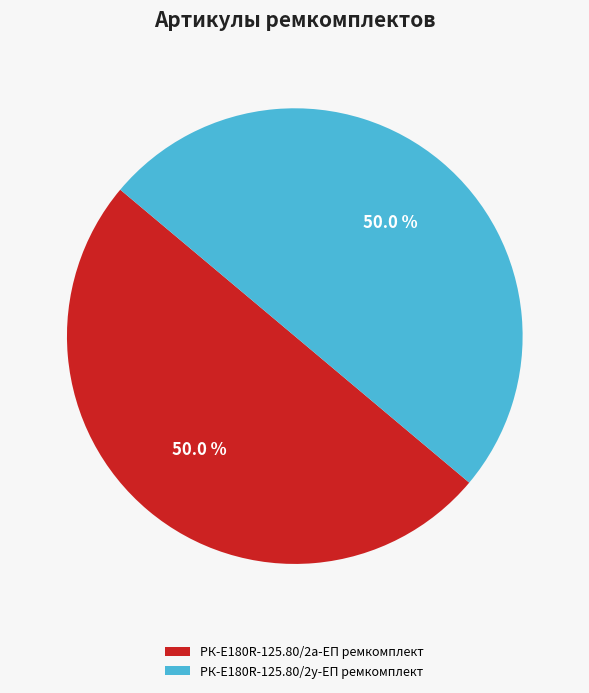

To the nearest percent, what portion does РК-E180R-125.80/2а-ЕП ремкомплект represent?

50%